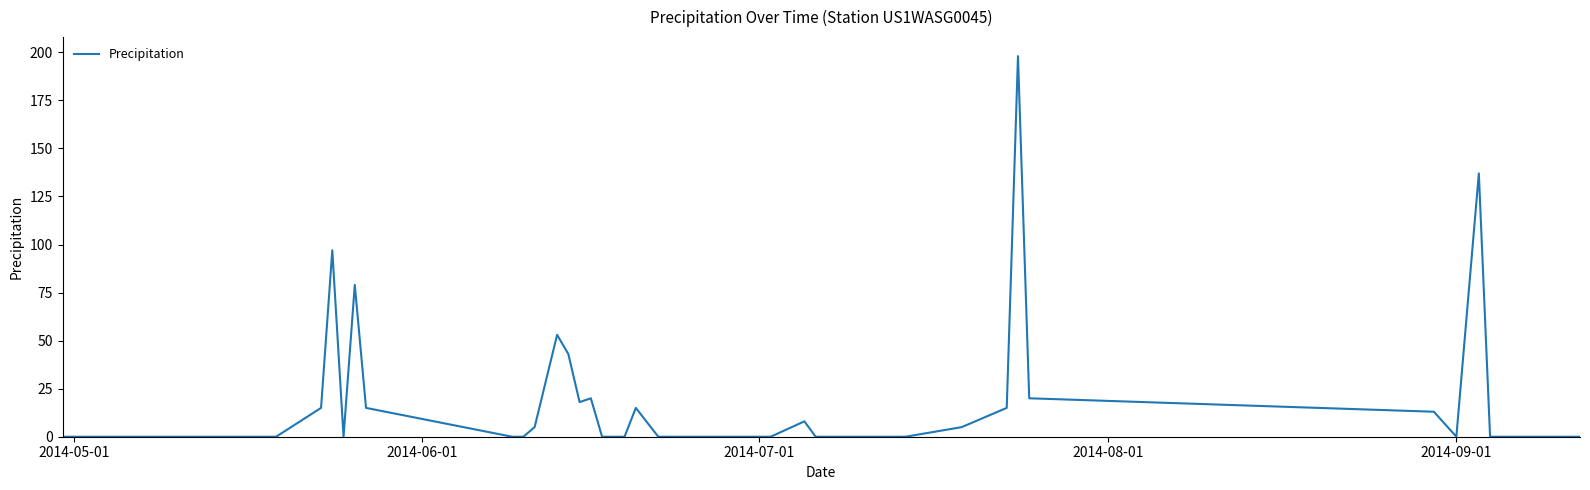

What is the greatest value displayed?

198